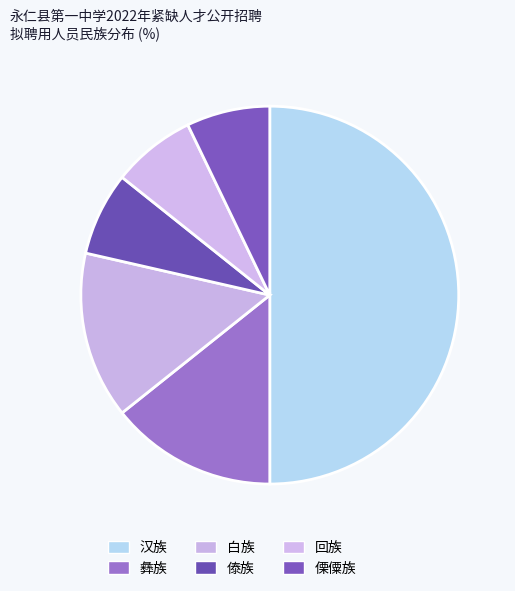

To the nearest percent, what is the difference between the largest and smallest slice percentages?

43%